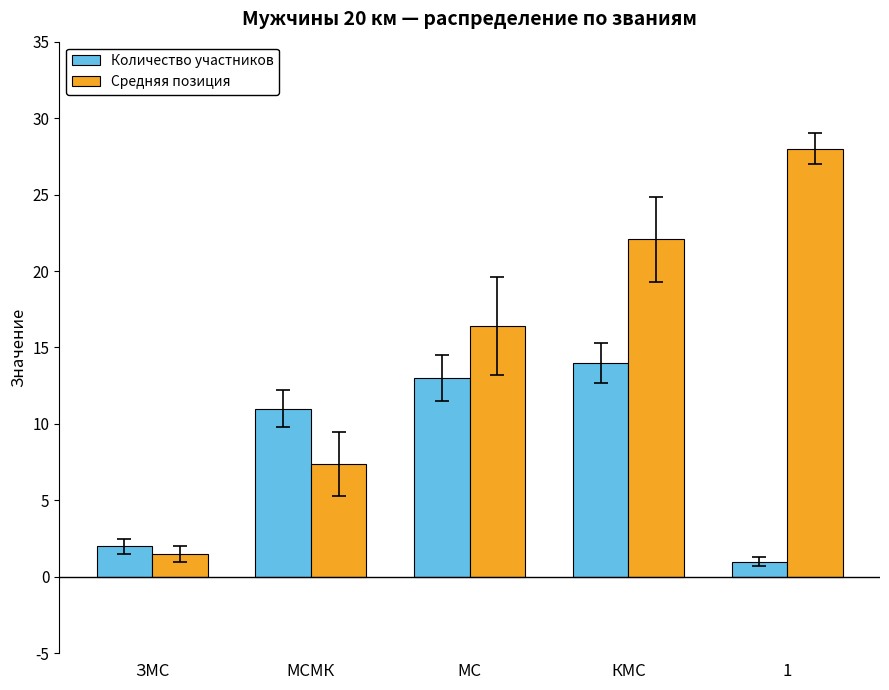

List the series in order of their overall mean, lowest first.

Количество участников, Средняя позиция